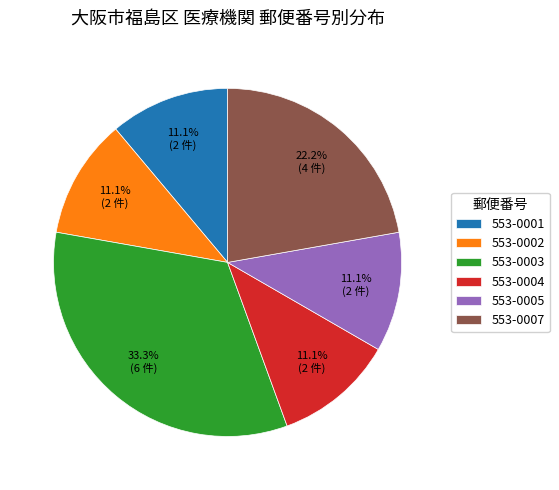

Which category has the biggest portion of the pie?

553-0003